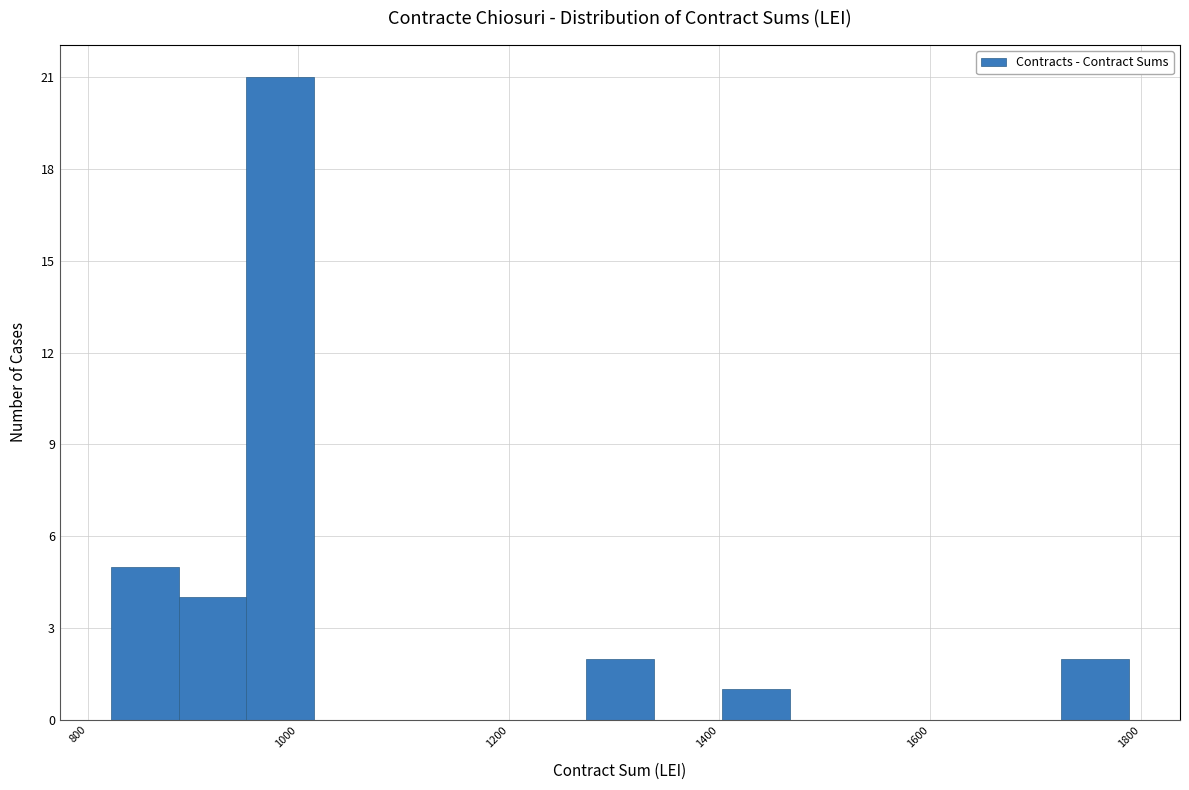

Read against the x-axis, roughly where is the centre of the tallest bar?

980